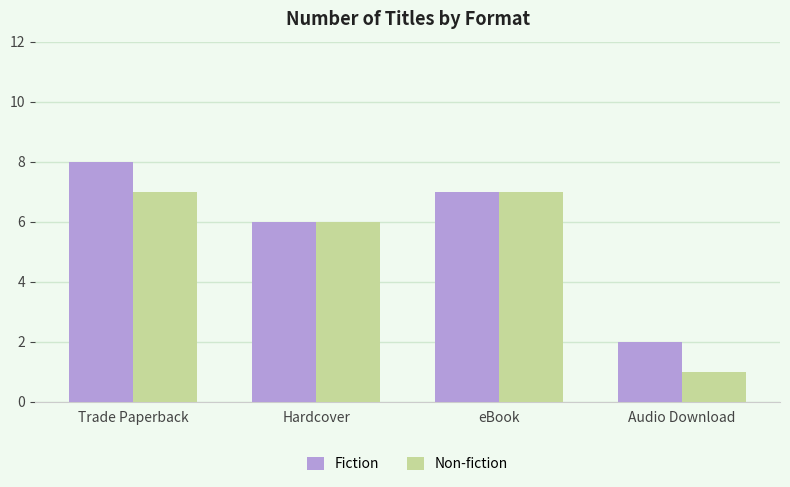

Does the chart contain any negative values?

No